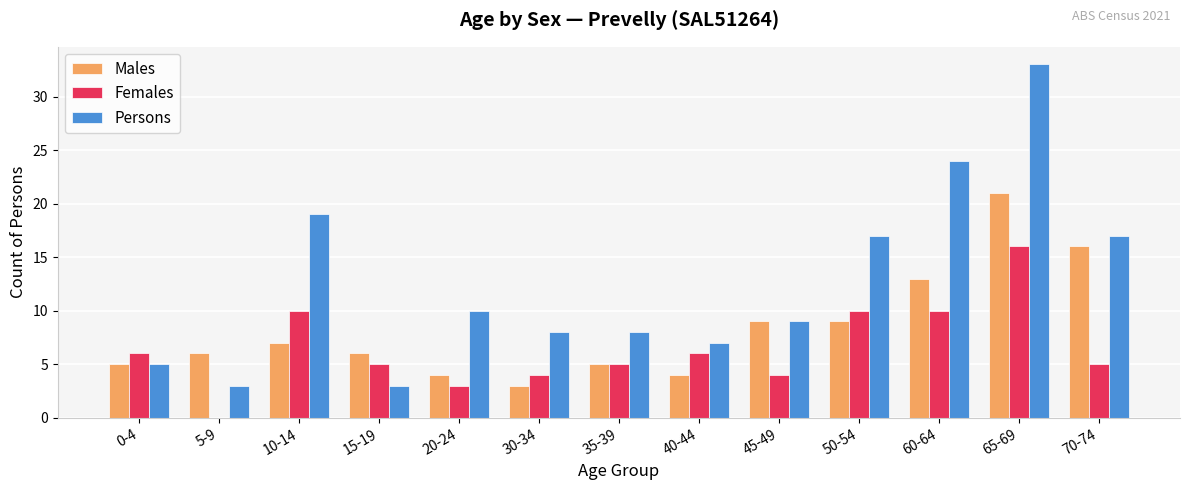

How many values in Females are above zero?

12